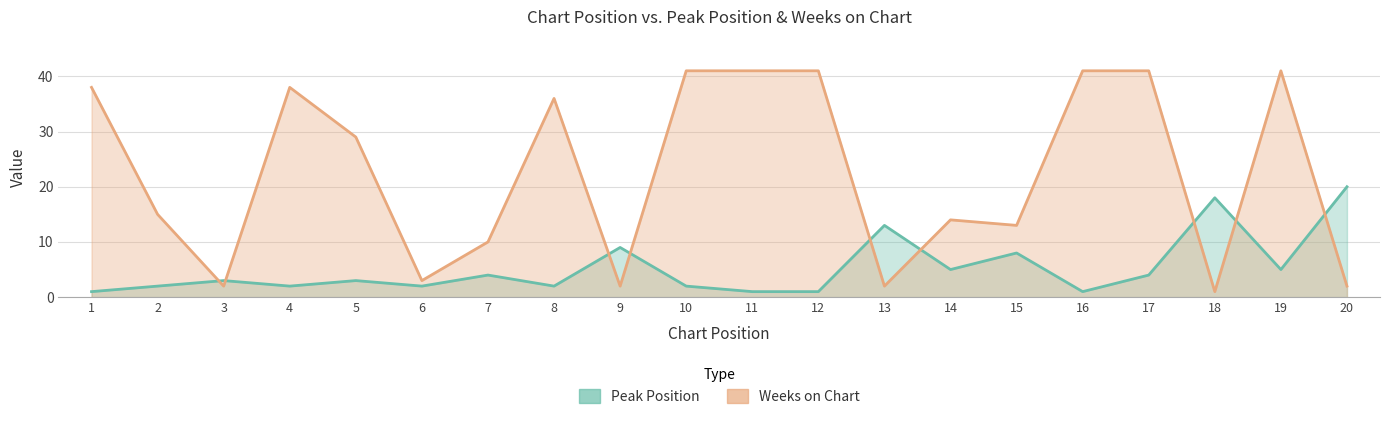

Which series has the widest spread of values?

Weeks on Chart